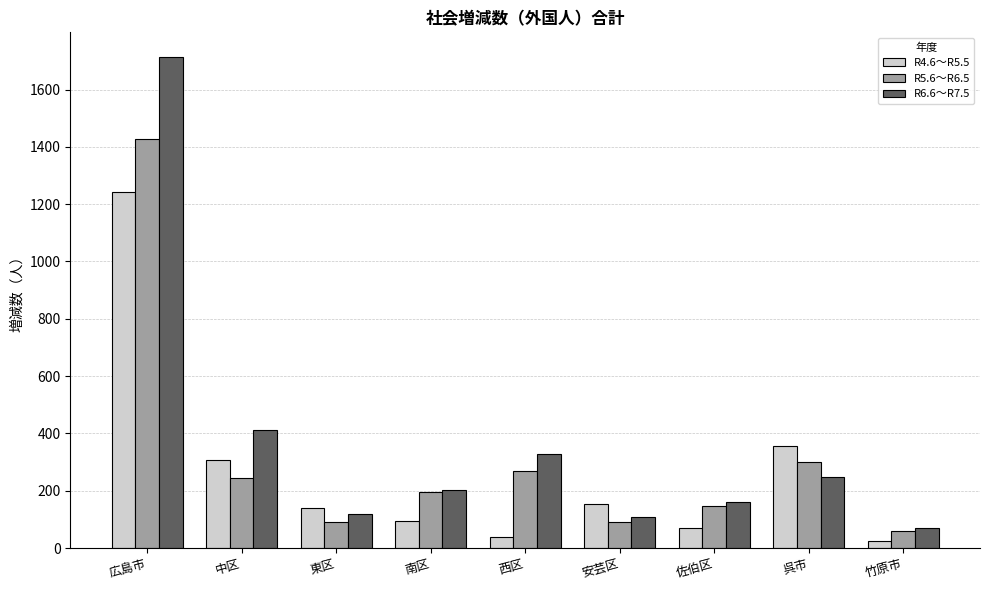

The R4.6～R5.5 series shows 539 at 呉市. True or false?

False